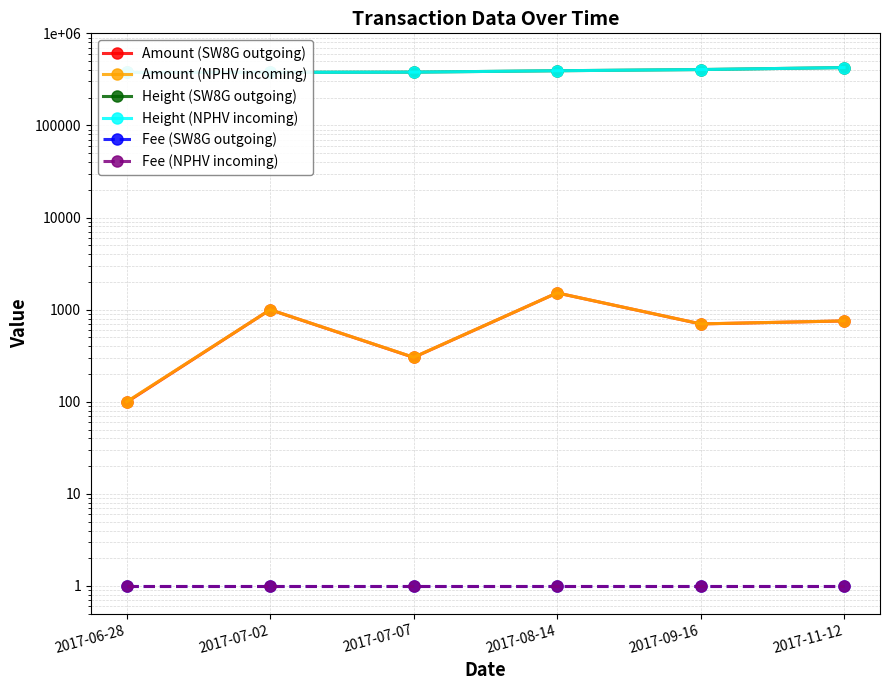

Which series has the largest range (max minus min)?

Height (NPHV incoming)